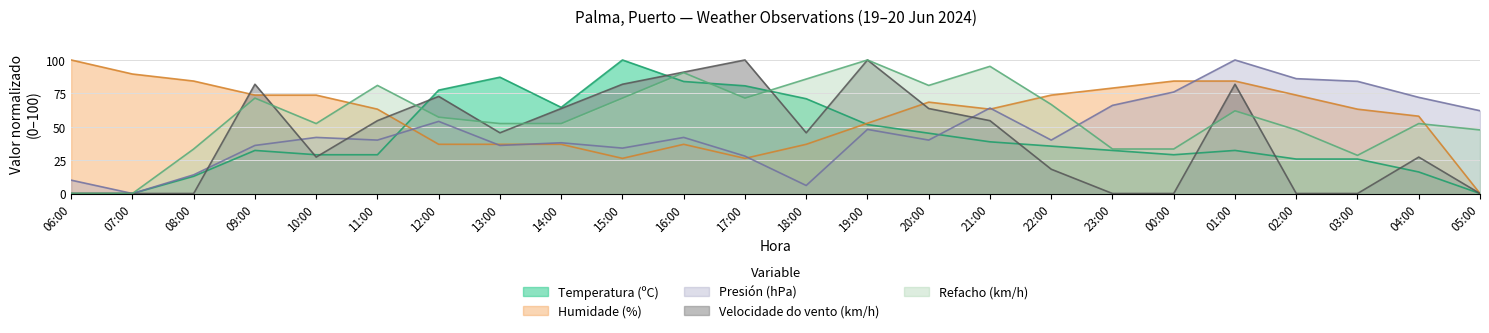

What is the label of the 9th point from the right?

21:00